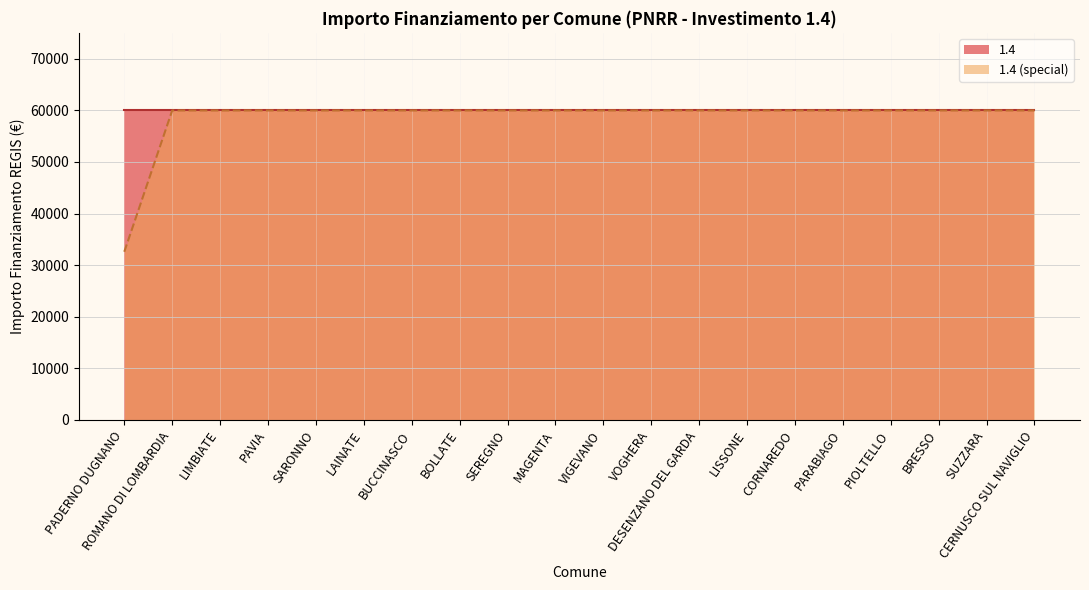

Reading right to left, transcribe all the data shown in this chart.

CERNUSCO SUL NAVIGLIO=59966	SUZZARA=59966	BRESSO=59966	PIOLTELLO=59966	PARABIAGO=59966	CORNAREDO=59966	LISSONE=59966	DESENZANO DEL GARDA=59966	VOGHERA=59966	VIGEVANO=59966	MAGENTA=59966	SEREGNO=59966	BOLLATE=59966	BUCCINASCO=59966	LAINATE=59966	SARONNO=59966	PAVIA=59966	LIMBIATE=59966	ROMANO DI LOMBARDIA=59966	PADERNO DUGNANO=32589